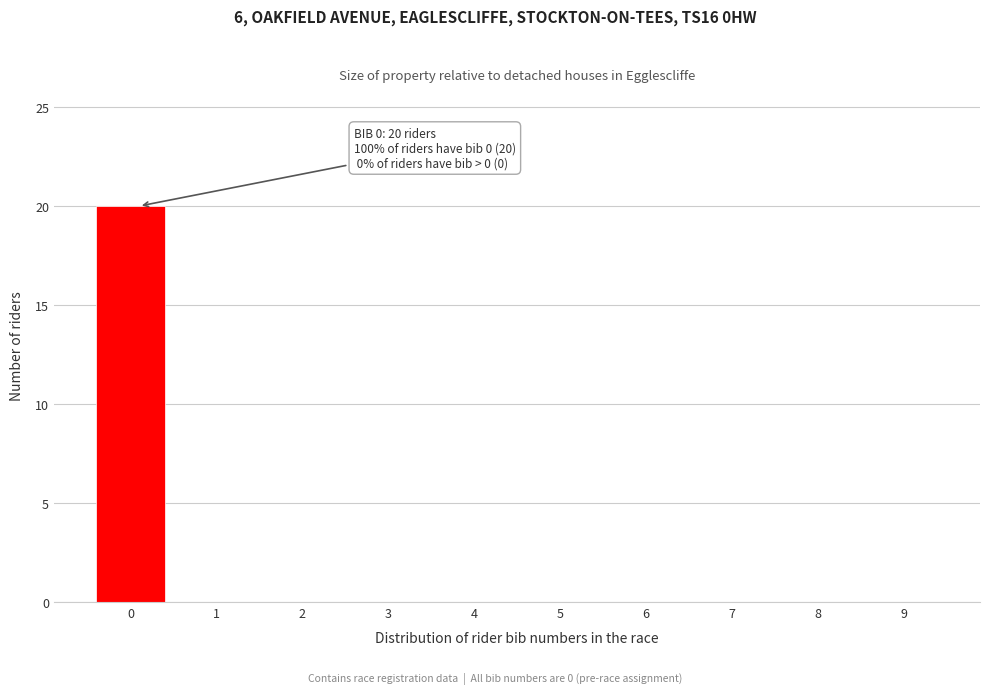

Reading left to right, transcribe all the data shown in this chart.

0=20	1=0	2=0	3=0	4=0	5=0	6=0	7=0	8=0	9=0